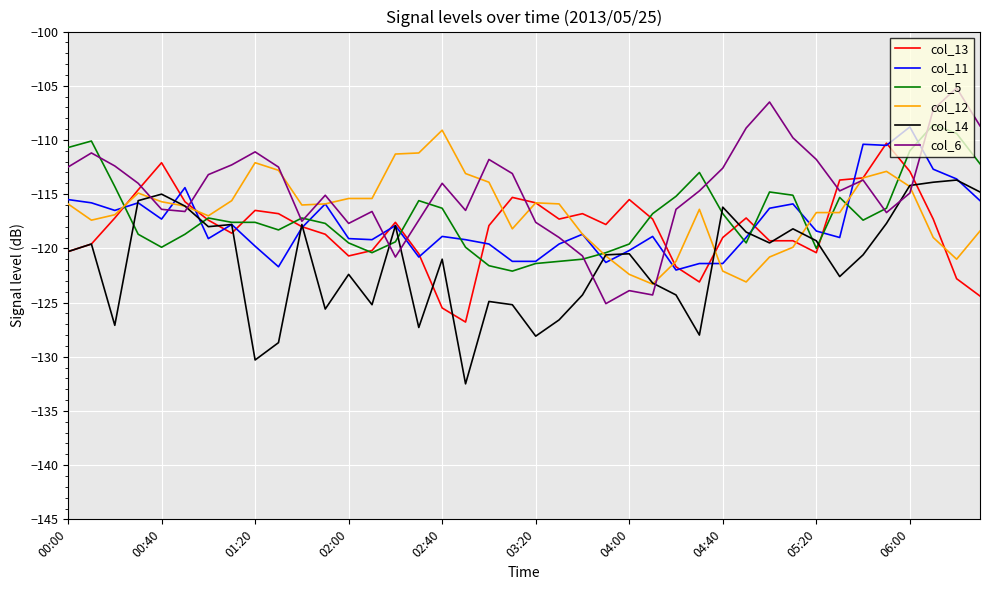

How many lines are shown in the chart?

6